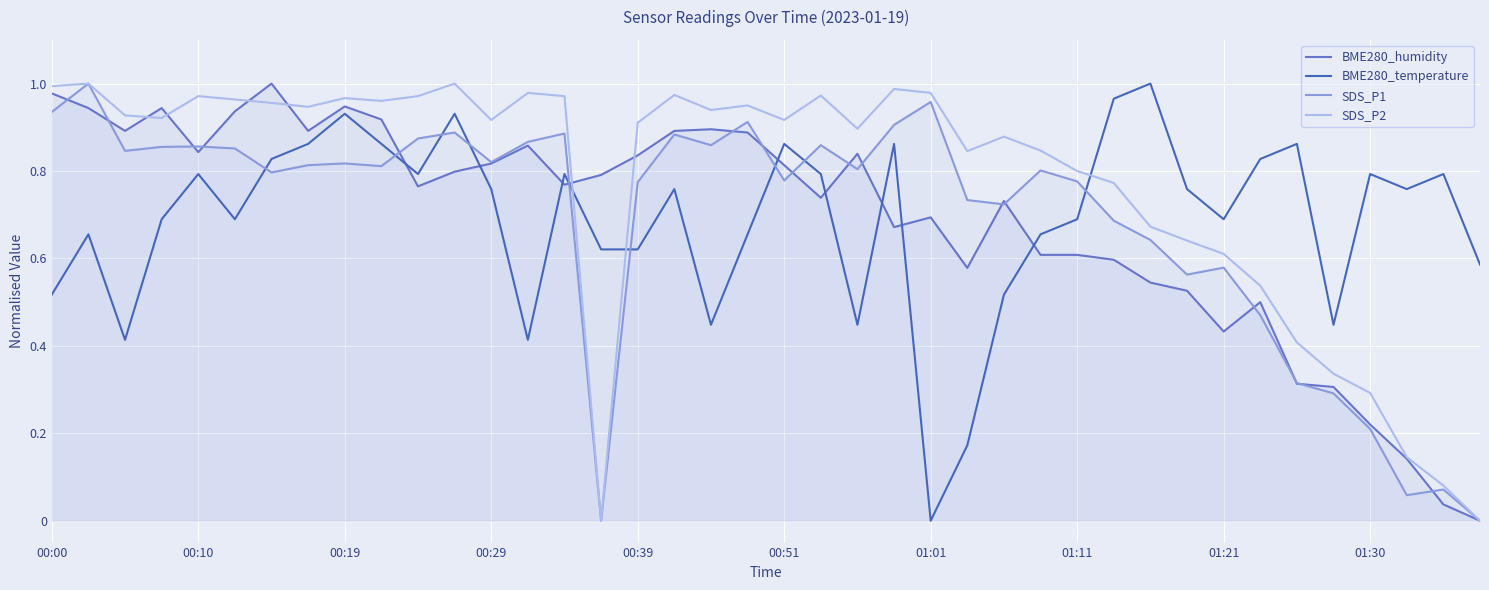

In BME280_humidity, how many points are higher than both neighbors (excluding endpoints)?

9